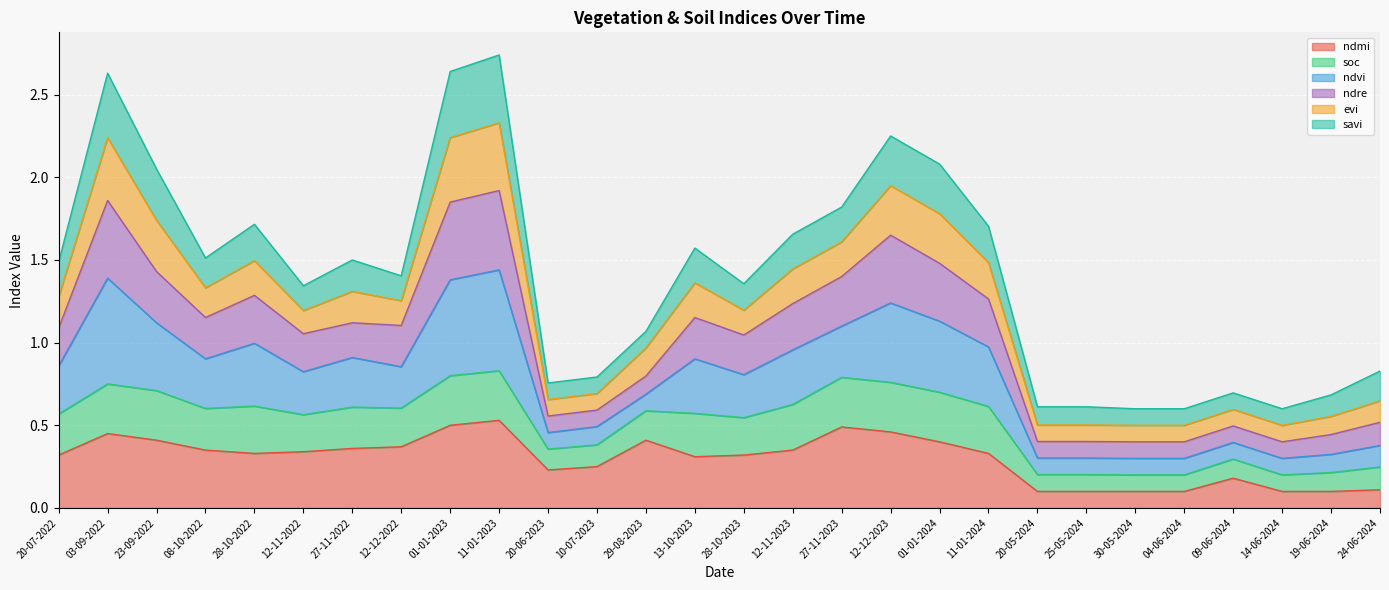

True or false: ndmi has more than 2 points higher than both neighbors.

True